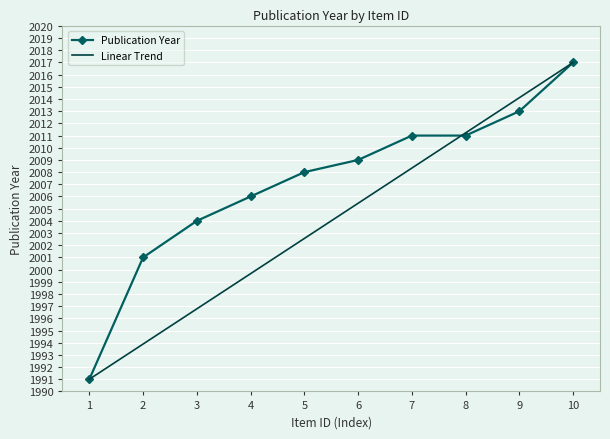

Which series has the largest total across all categories?

Publication Year